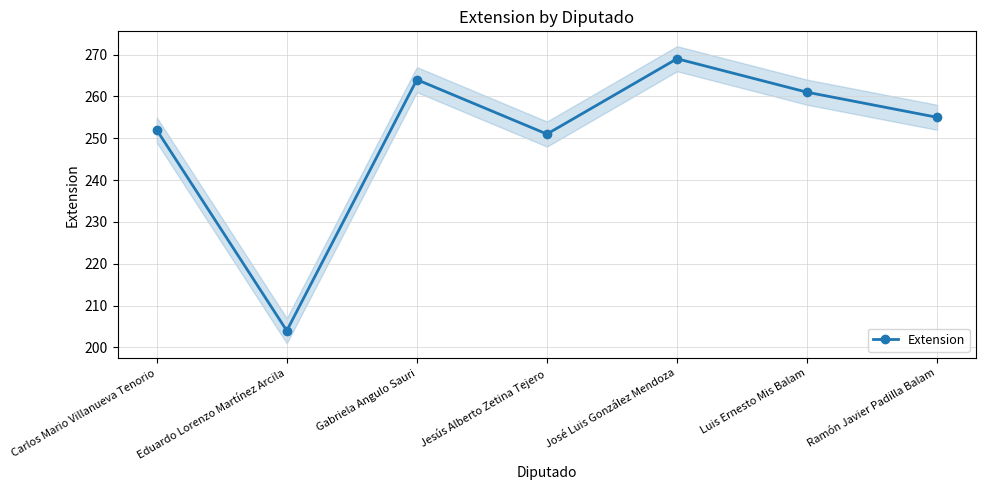

The value at Gabriela Angulo Sauri is 89. True or false?

False